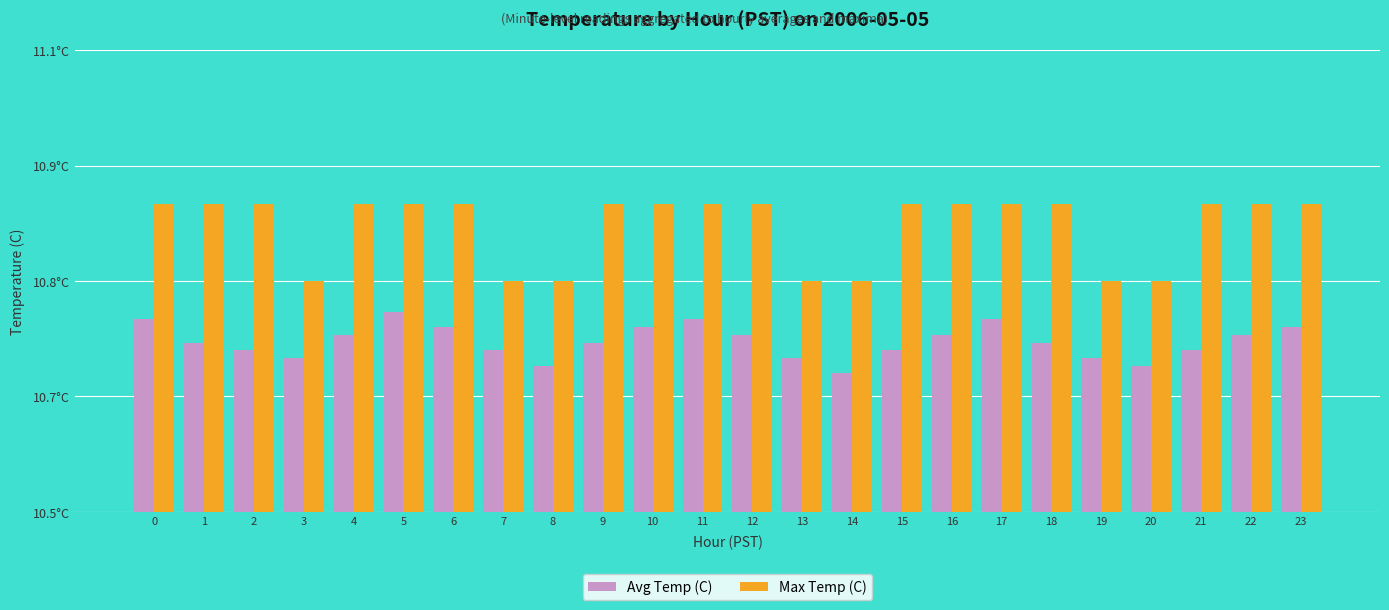

Is the value of Max Temp (C) at 10 greater than the value of Avg Temp (C) at 21?

Yes